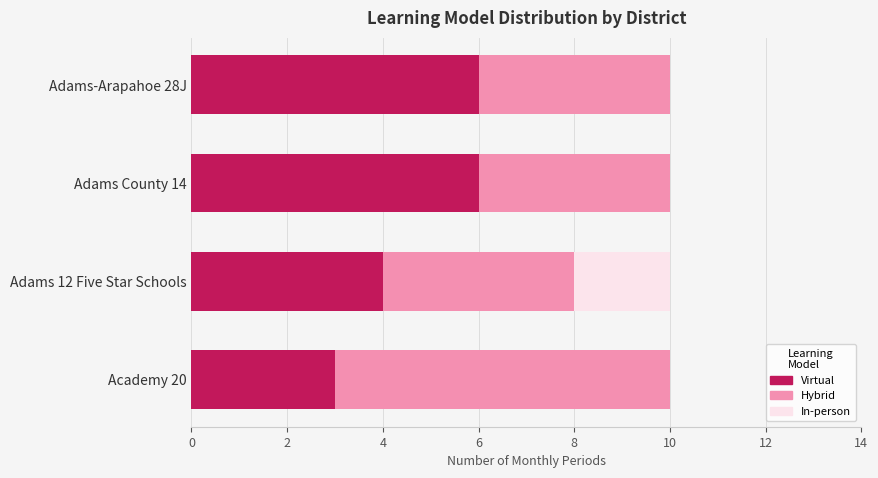

What is the total value across all series at Adams 12 Five Star Schools?

10